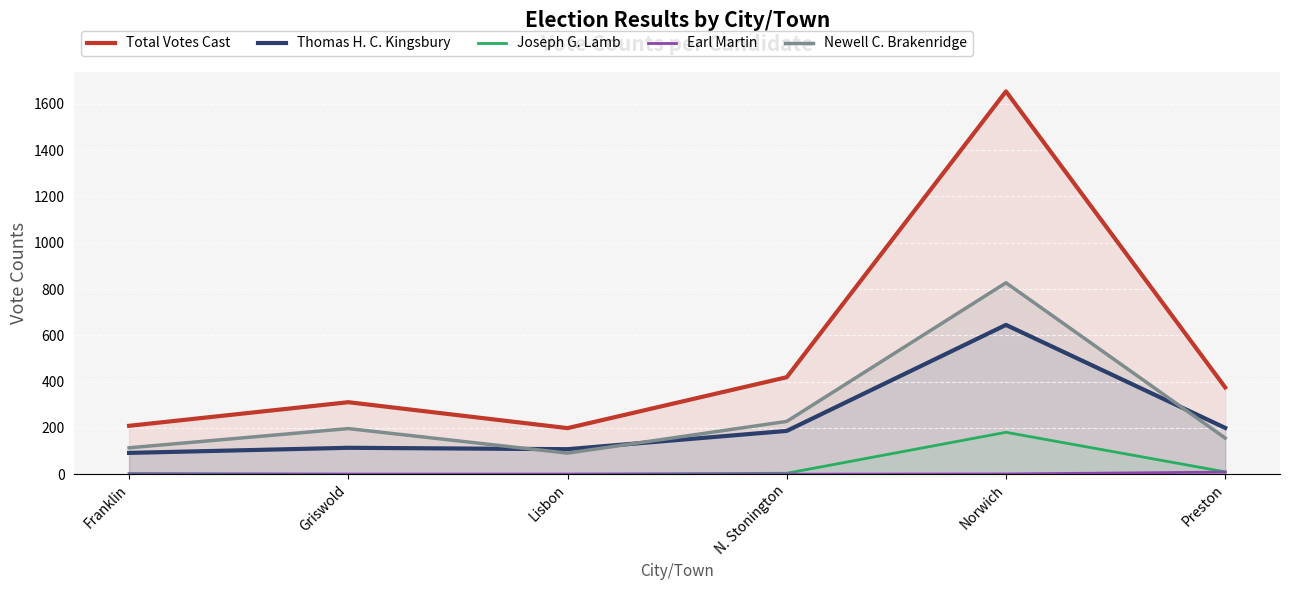

True or false: Total Votes Cast has more than 0 interior local peaks.

True